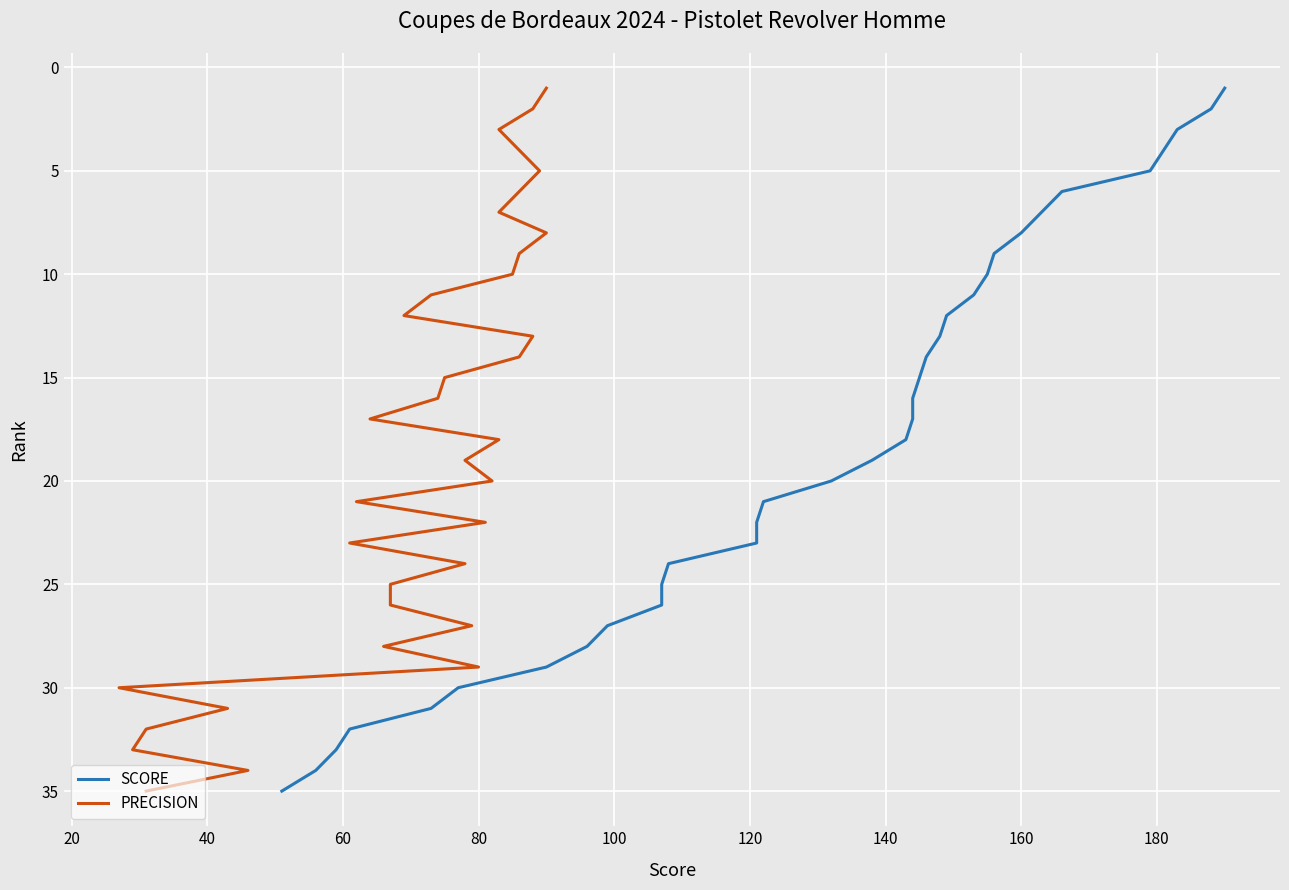

How many series are shown in this chart?

2